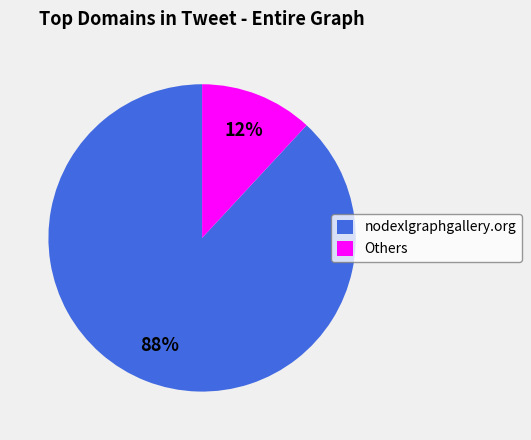

To the nearest percent, what is the difference between the Others and nodexlgraphgallery.org slice percentages?

76%